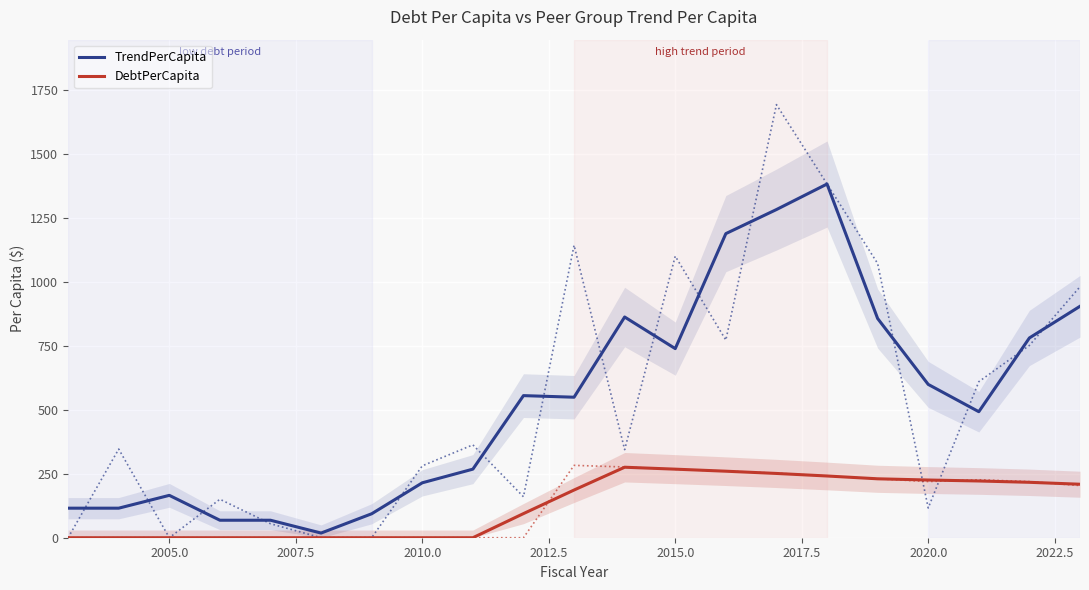

How many values in DebtPerCapita are above zero?

12